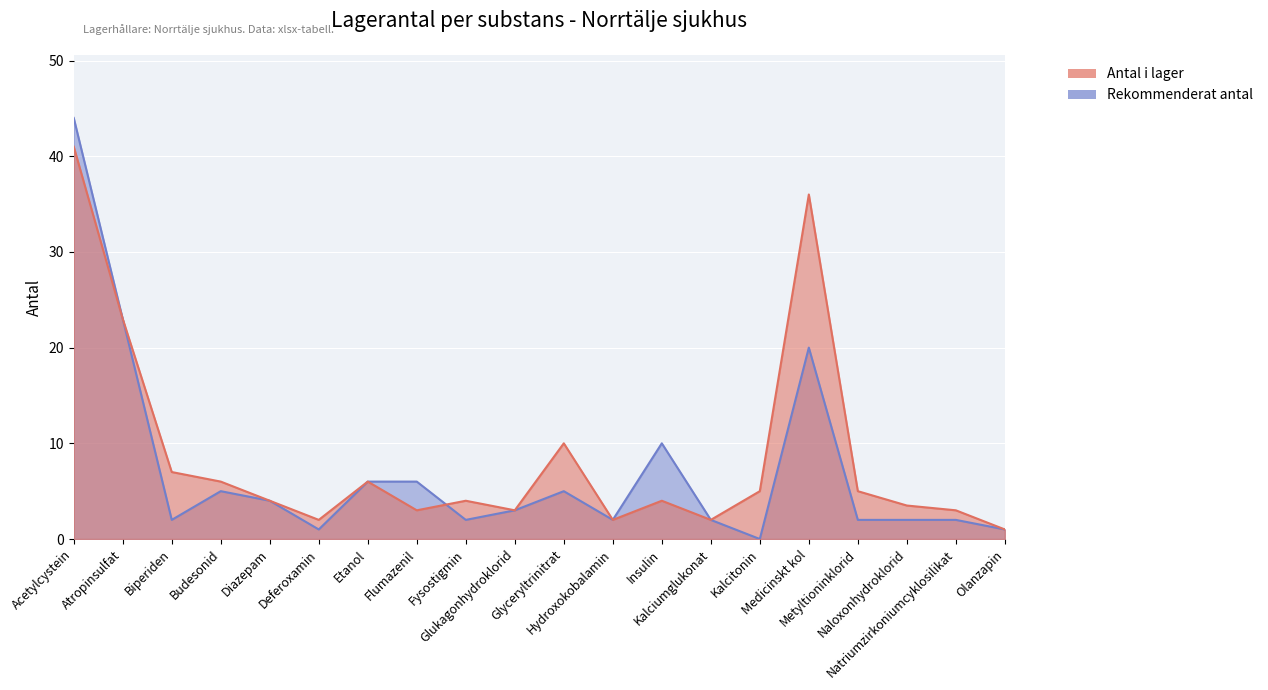

How many interior local peaks does the Antal i lager series have?

5